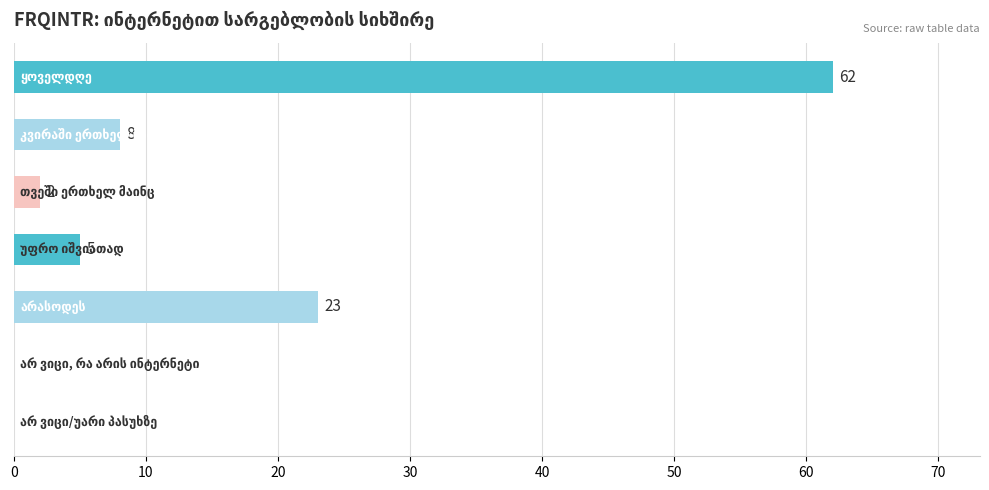

What is the greatest value displayed?

62